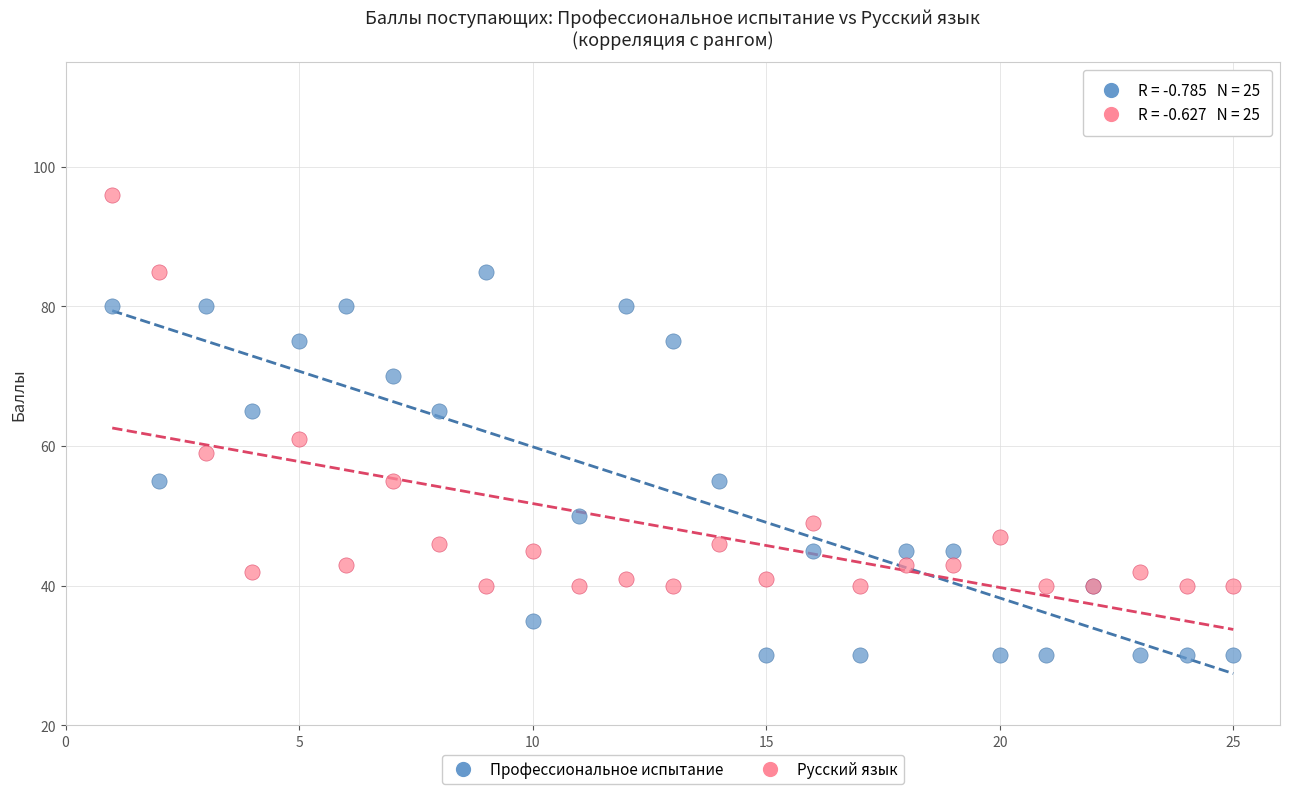

Which series contains the lowest Y value?

Профессиональное испытание